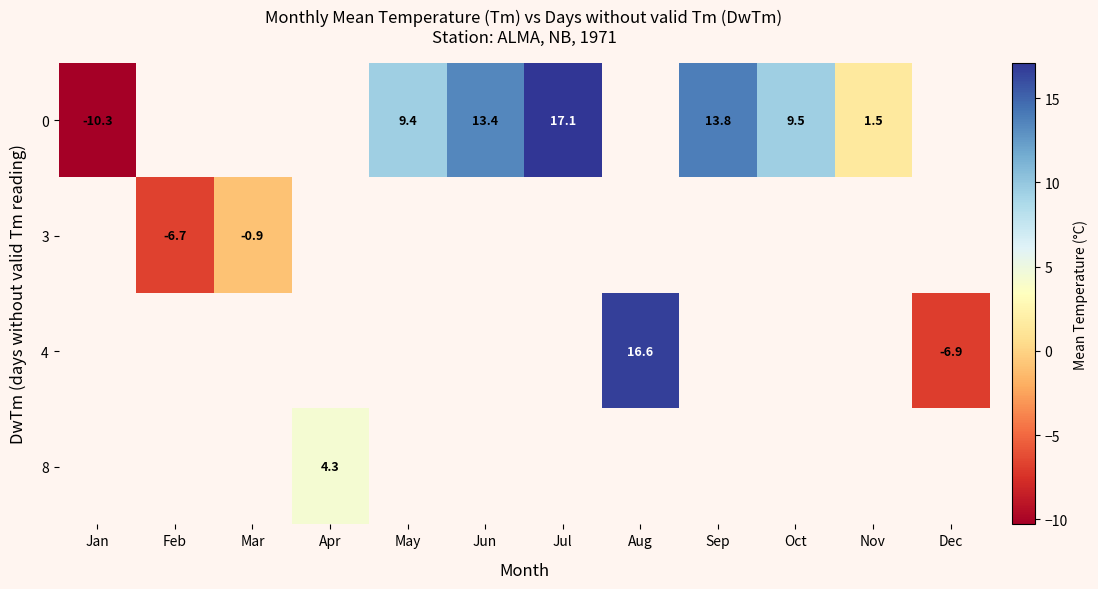

What is the maximum value shown in the chart?

17.1